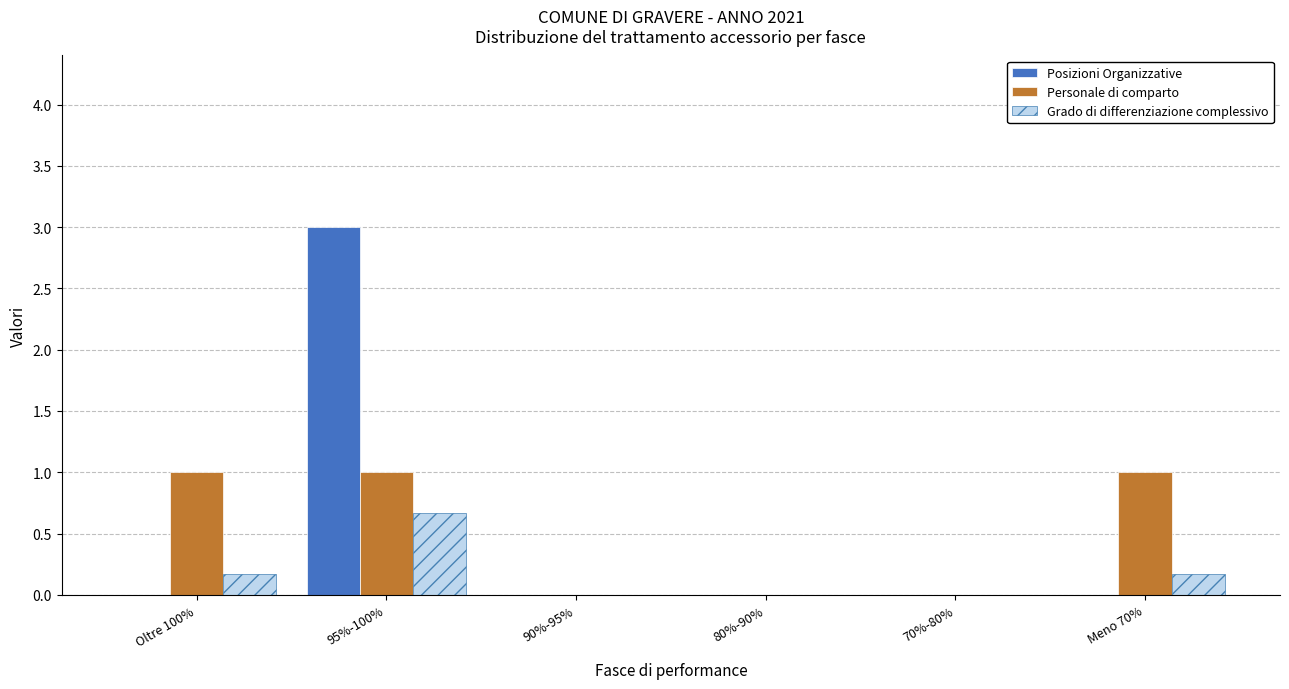

The value of Personale di comparto at 80%-90% is -0.6. True or false?

False